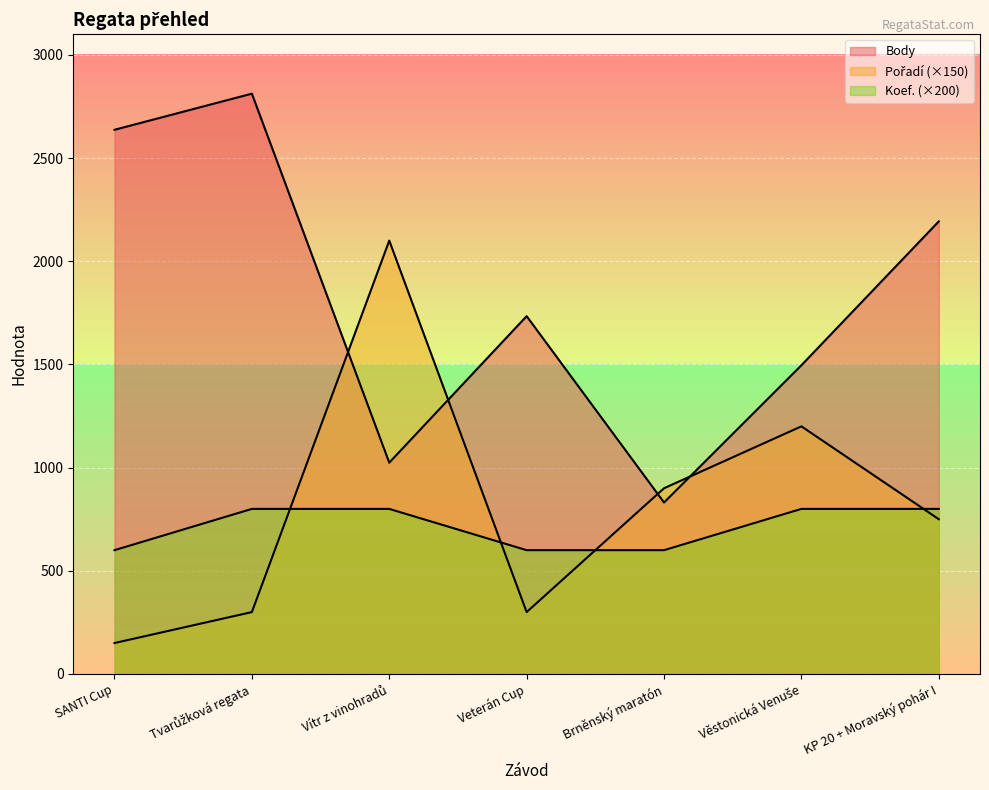

What is the label of the 7th point from the right?

SANTI Cup